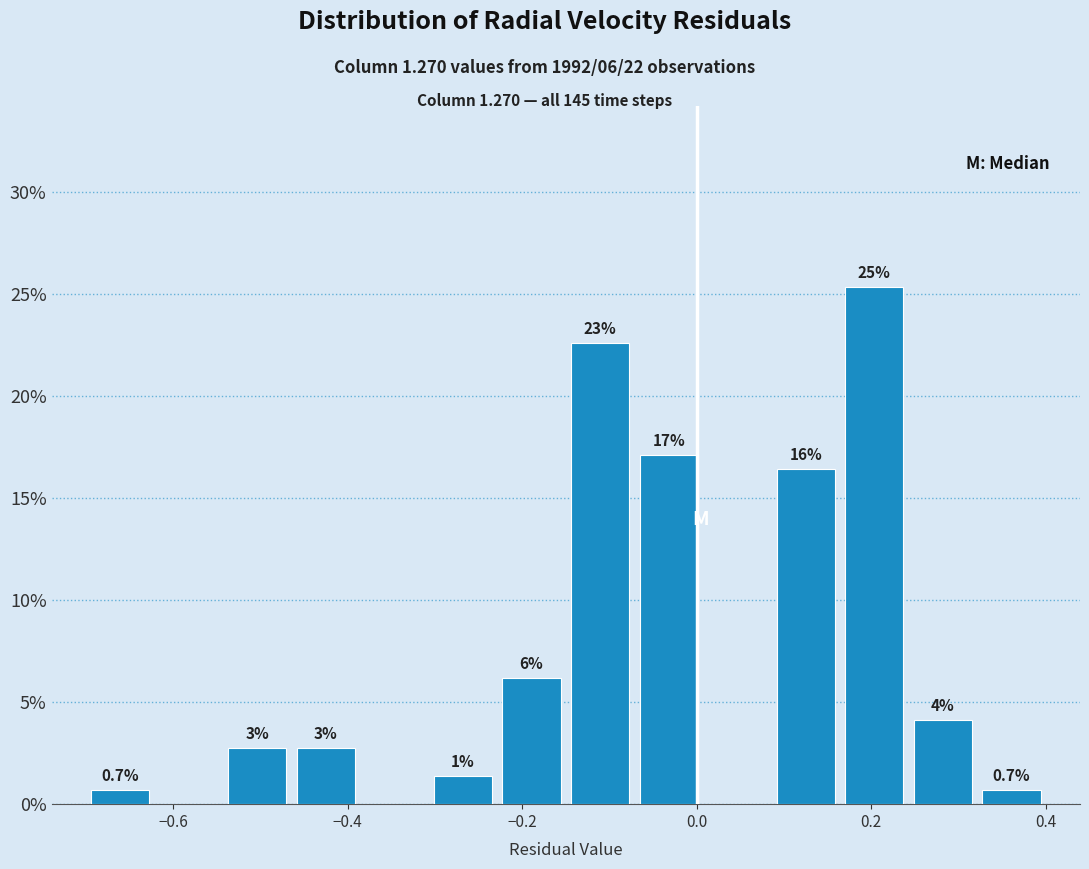

Read against the x-axis, roughly where is the centre of the tallest bar?

0.20